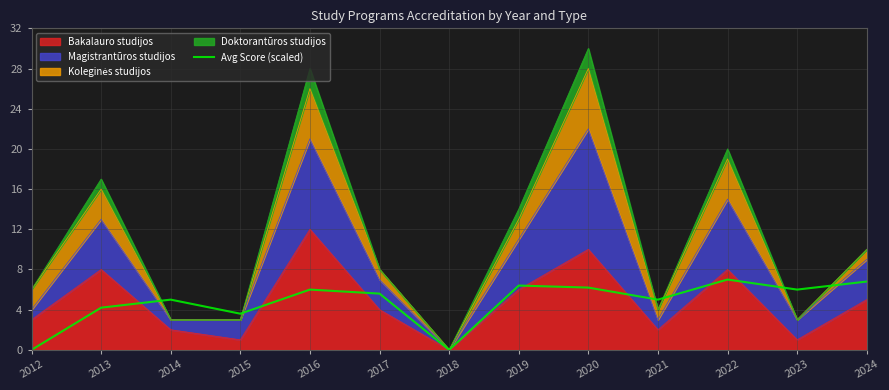

The value at 2014 is 5.0. True or false?

True